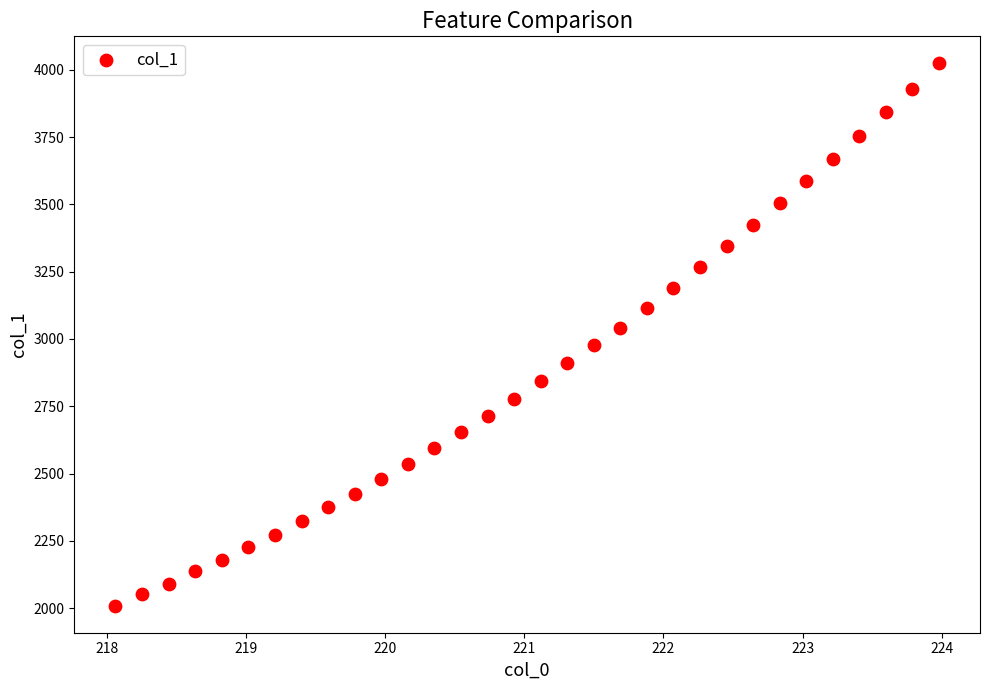

What is the range of X values (max minus min)?

5.9